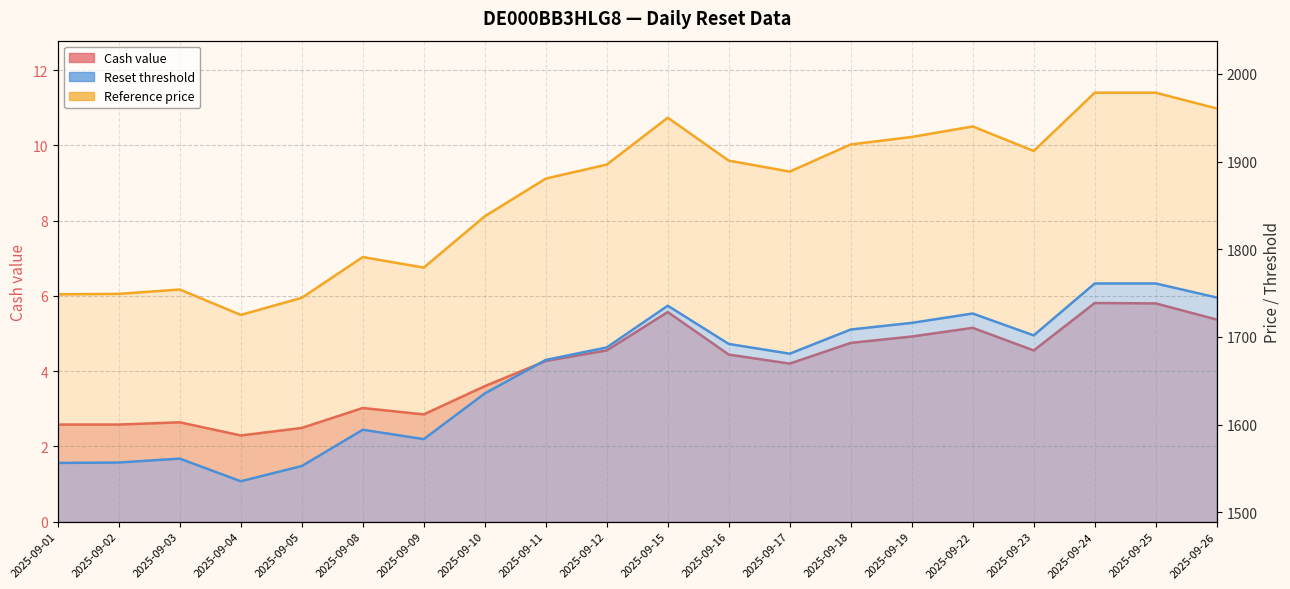

What is the difference between the maximum and minimum values in the Cash value series?

3.5